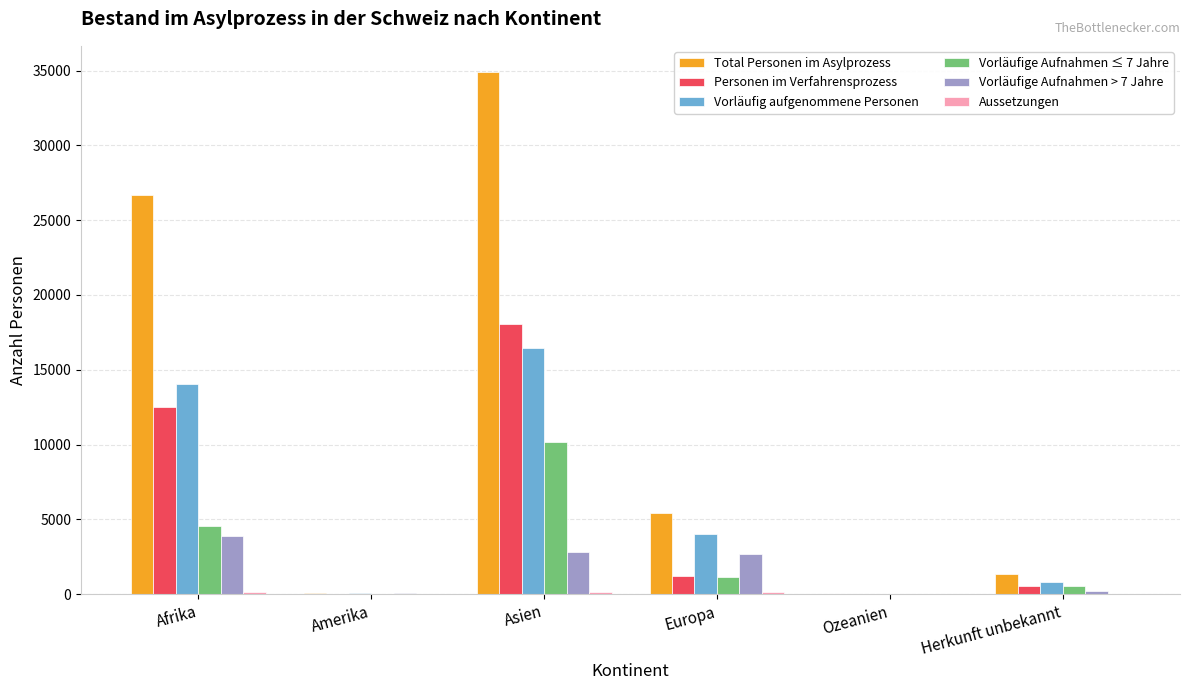

The Vorläufige Aufnahmen ≤ 7 Jahre series shows 10197 at Asien. True or false?

True